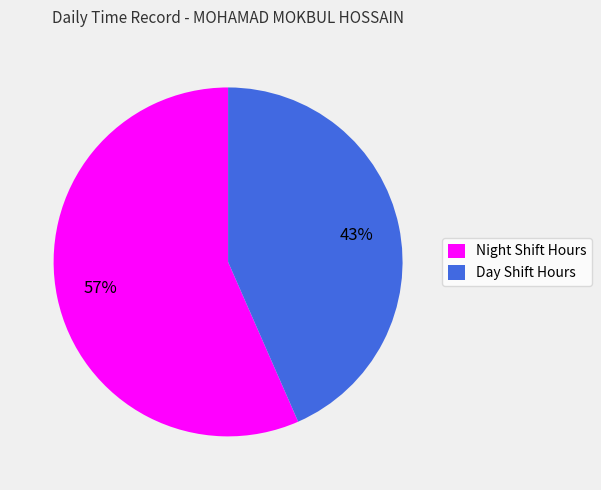

The Night Shift Hours slice represents 57% of the pie. True or false?

True